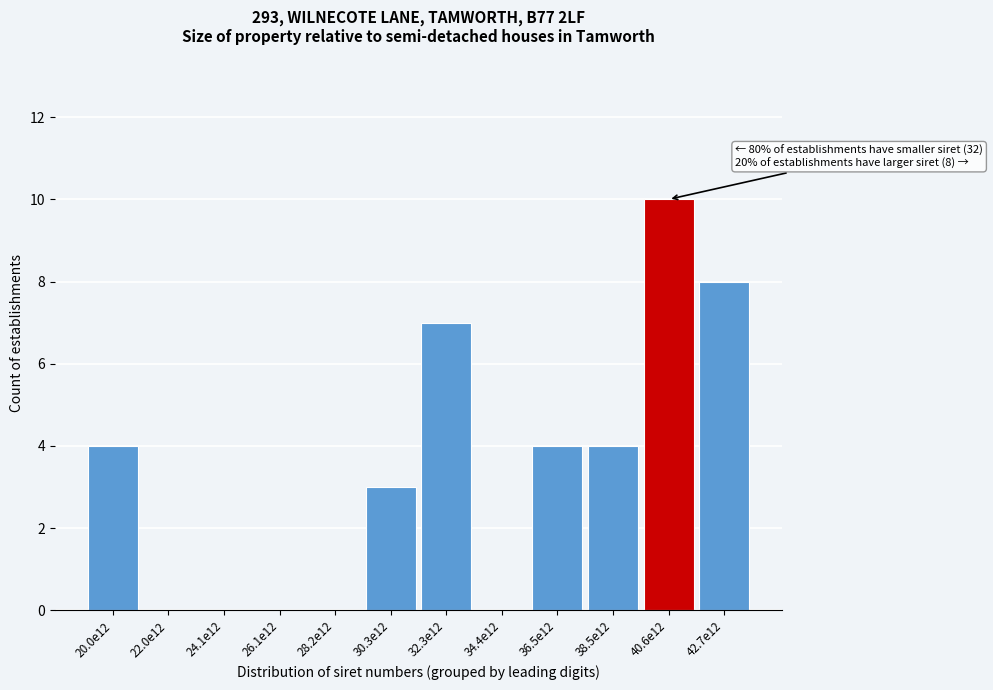

Reading left to right, what are all the values shown in this chart?

20.0e12=4	22.0e12=0	24.1e12=0	26.1e12=0	28.2e12=0	30.3e12=3	32.3e12=7	34.4e12=0	36.5e12=4	38.5e12=4	40.6e12=10	42.7e12=8